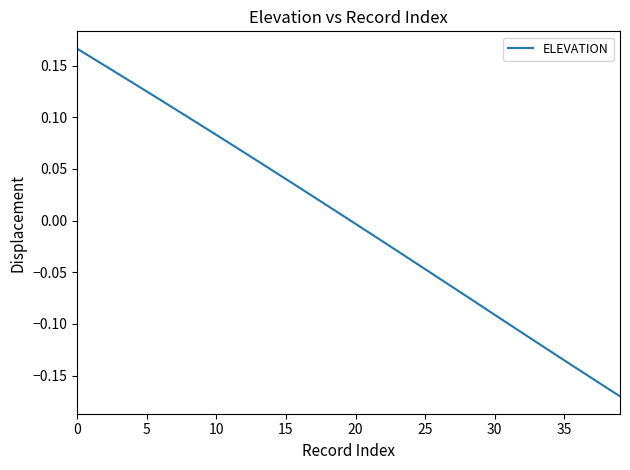

What is the difference between the maximum and minimum values?

0.3